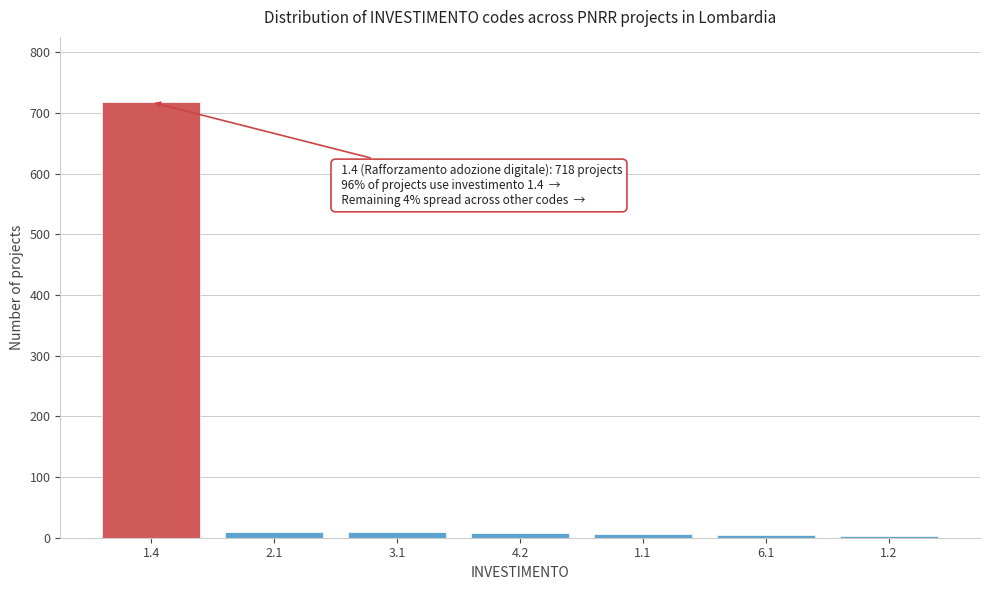

Is it true that the value at 1.4 is 718?

True